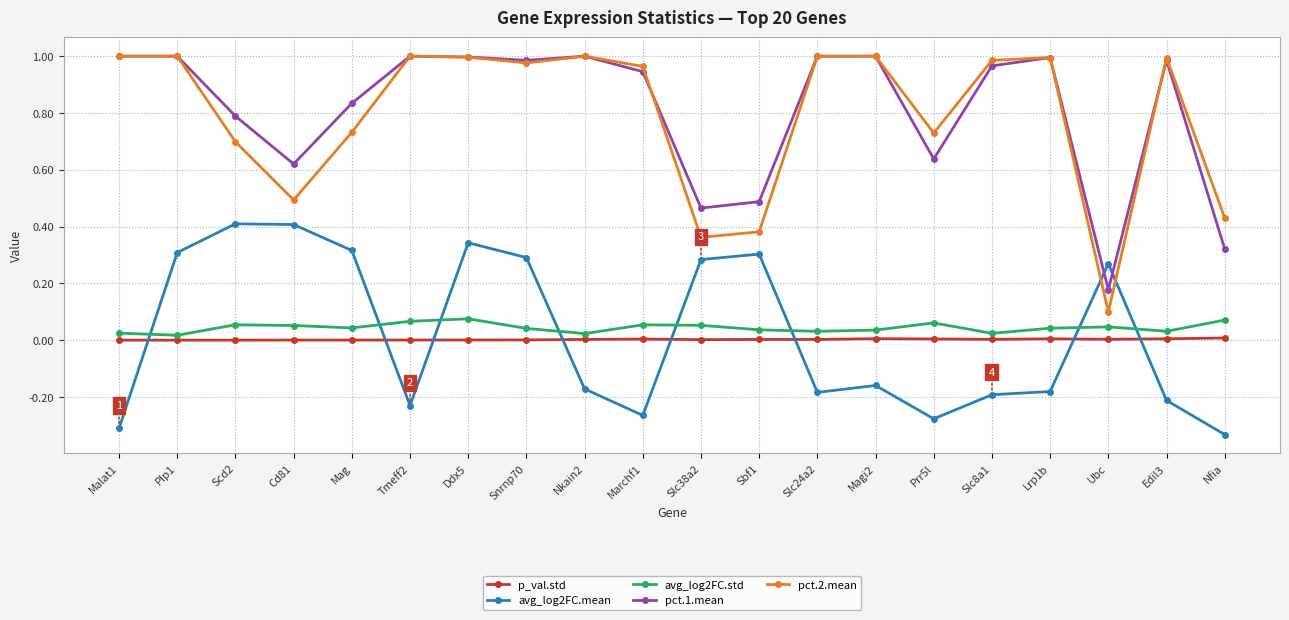

What is the label of the 3rd point from the right?

Ubc